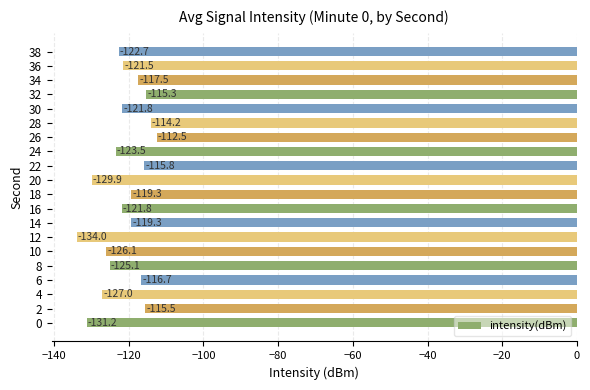

Are the bars horizontal?

Yes